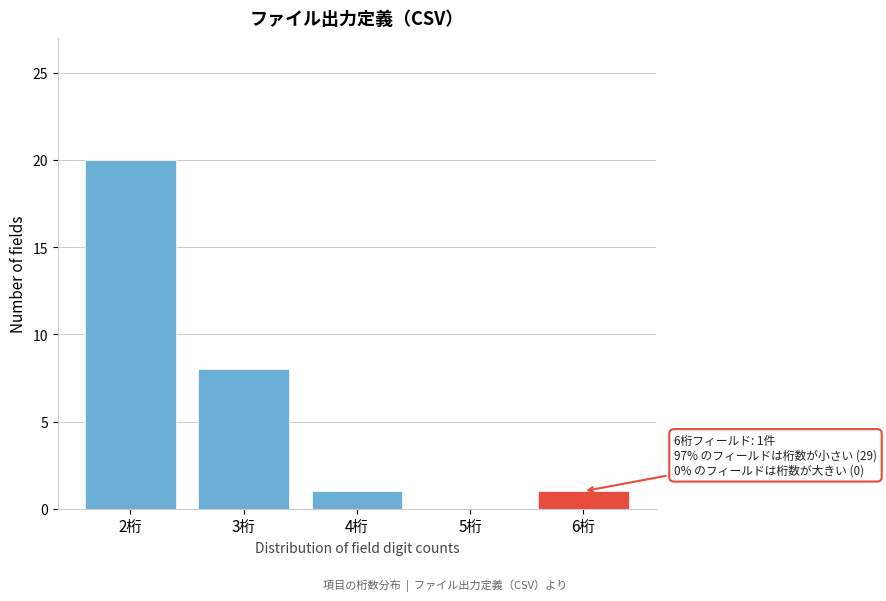

Reading left to right, extract all data points from this chart.

2桁=20	3桁=8	4桁=1	5桁=0	6桁=1